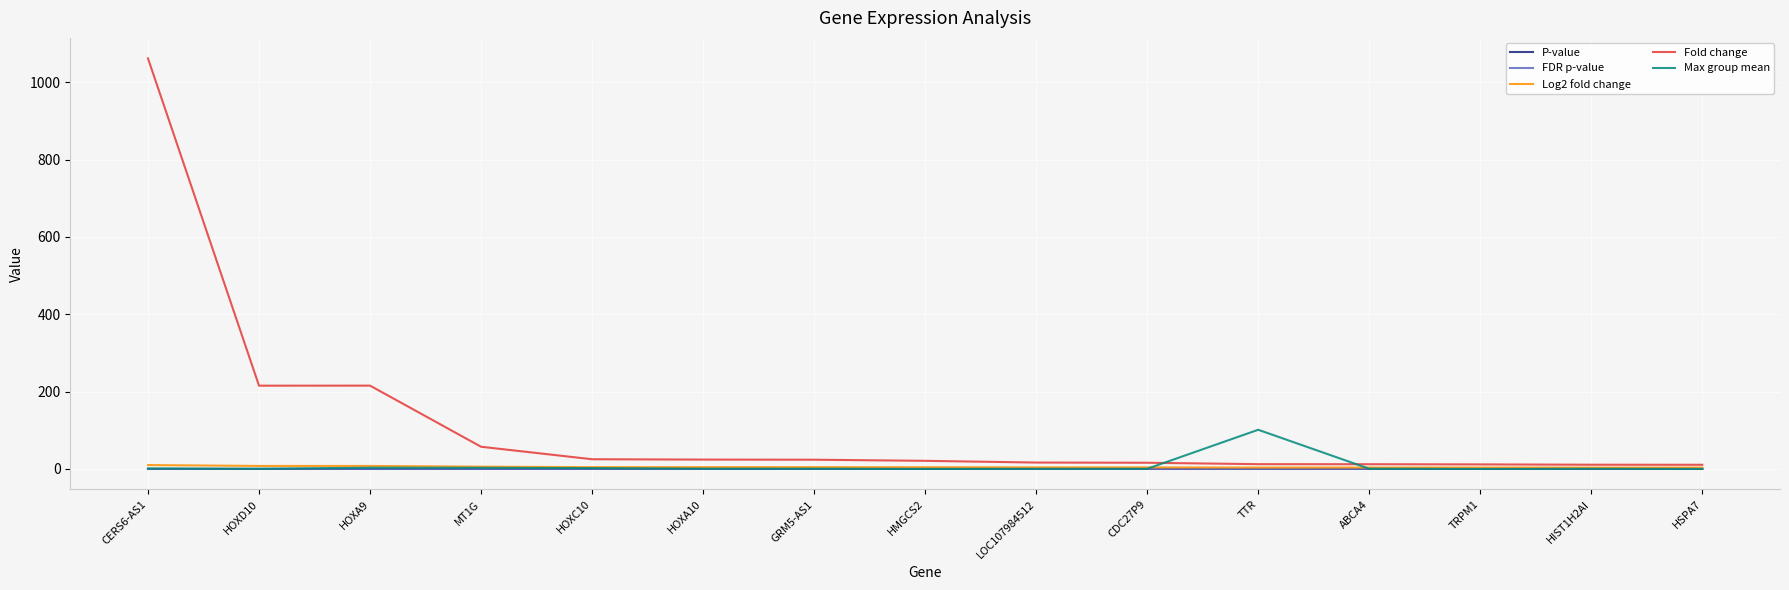

The value of FDR p-value at TTR is 0.0. True or false?

True